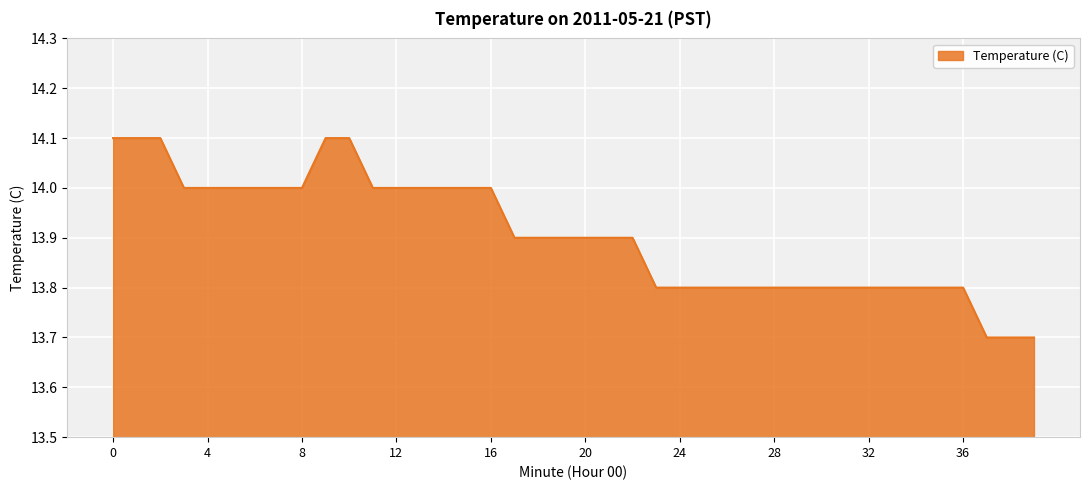

What is the difference between the maximum and minimum values?

0.4